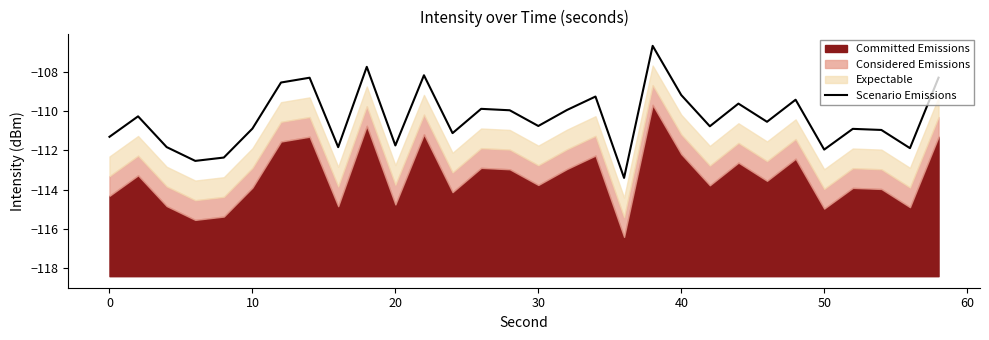

The value of Scenario Emissions at 10 is -110.9. True or false?

True